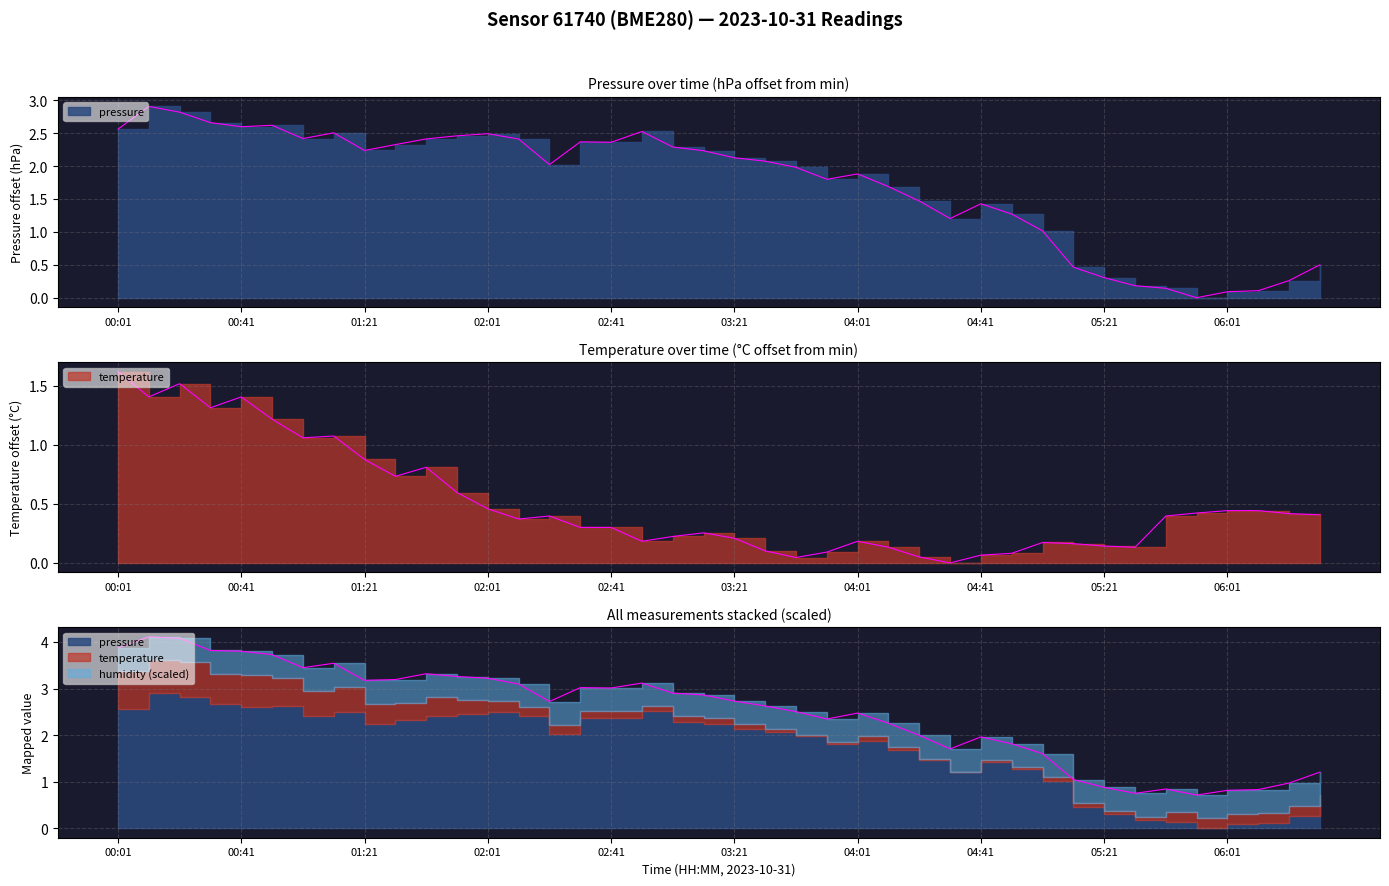

Reading left to right, extract all data points from this chart.

pressure: 00:01=2.6	00:11=2.9	00:21=2.8	00:31=2.7	00:41=2.6	00:51=2.6	01:01=2.4	01:11=2.5	01:21=2.2	01:31=2.3	01:41=2.4	01:51=2.5	02:01=2.5	02:11=2.4	02:21=2.0	02:31=2.4	02:41=2.4	02:51=2.5	03:01=2.3	03:11=2.2	03:21=2.1	03:31=2.1	03:41=2.0	03:51=1.8	04:01=1.9	04:11=1.7	04:21=1.5	04:31=1.2	04:41=1.4	04:51=1.3	05:01=1.0	05:11=0.5	05:21=0.3	05:31=0.2	05:41=0.1	05:51=0.0	06:01=0.1	06:11=0.1	06:21=0.3	06:31=0.5
temperature: 00:01=1.6	00:11=1.4	00:21=1.5	00:31=1.3	00:41=1.4	00:51=1.2	01:01=1.1	01:11=1.1	01:21=0.9	01:31=0.7	01:41=0.8	01:51=0.6	02:01=0.5	02:11=0.4	02:21=0.4	02:31=0.3	02:41=0.3	02:51=0.2	03:01=0.2	03:11=0.3	03:21=0.2	03:31=0.1	03:41=0.0	03:51=0.1	04:01=0.2	04:11=0.1	04:21=0.1	04:31=0.0	04:41=0.1	04:51=0.1	05:01=0.2	05:11=0.2	05:21=0.1	05:31=0.1	05:41=0.4	05:51=0.4	06:01=0.4	06:11=0.4	06:21=0.4	06:31=0.4